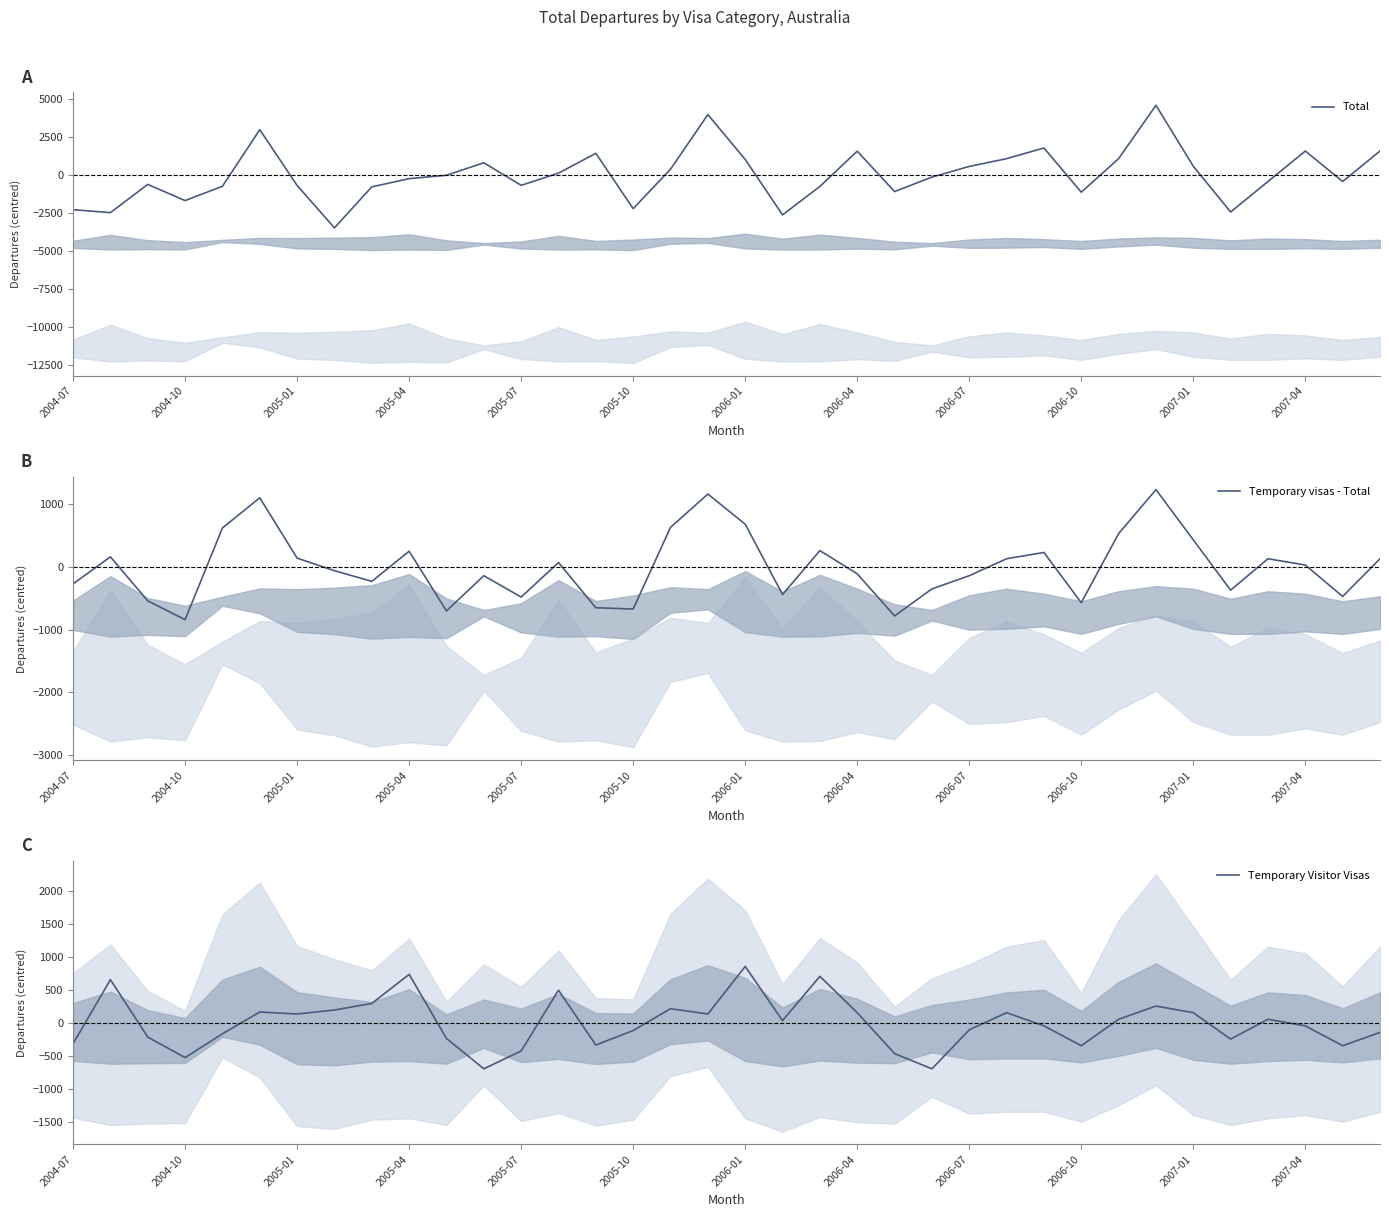

True or false: Total has a value of 1031.8 at 26.

False